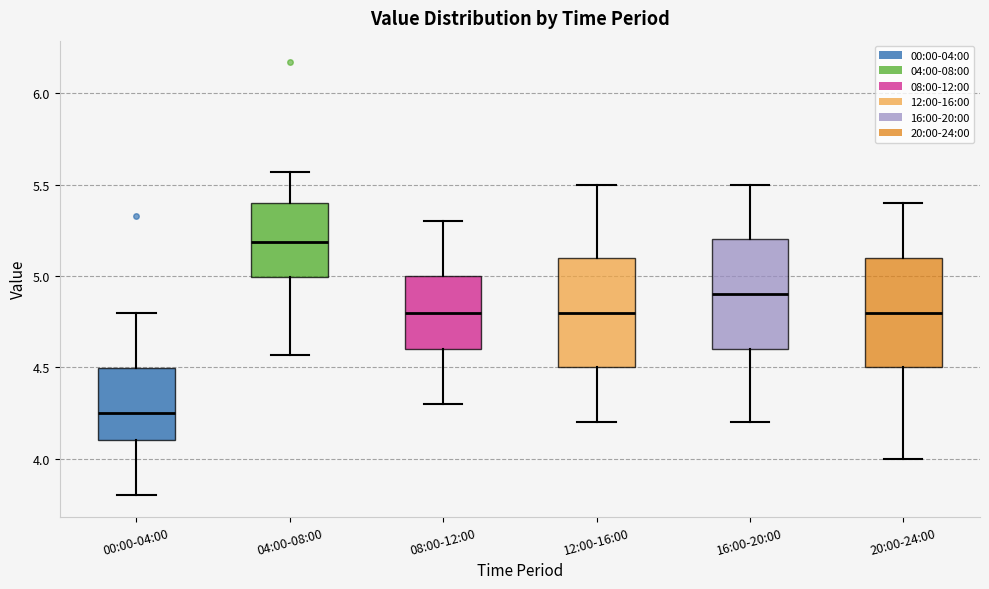

Reading left to right, read every box against the y-axis: the position of its median line, the range the box covers, and the ends of its whiskers. The values are not printed on the chart, so give them approximately, as read against the axis.

00:00-04:00: median 4.25, box 4.10 to 4.50, whiskers 3.80 to 4.80
04:00-08:00: median 5.20, box 5.00 to 5.40, whiskers 4.55 to 5.55
08:00-12:00: median 4.80, box 4.60 to 5.00, whiskers 4.30 to 5.30
12:00-16:00: median 4.80, box 4.50 to 5.10, whiskers 4.20 to 5.50
16:00-20:00: median 4.90, box 4.60 to 5.20, whiskers 4.20 to 5.50
20:00-24:00: median 4.80, box 4.50 to 5.10, whiskers 4.00 to 5.40